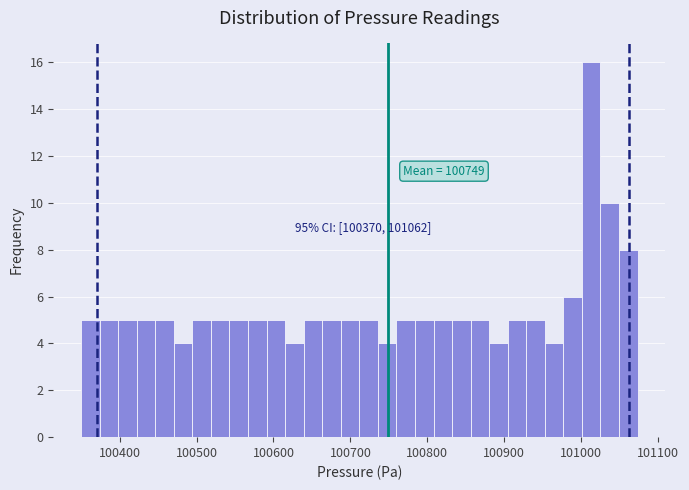

Around what value on the x-axis is the tallest bar? Give the approximate position of its centre, as read against the axis.

101010